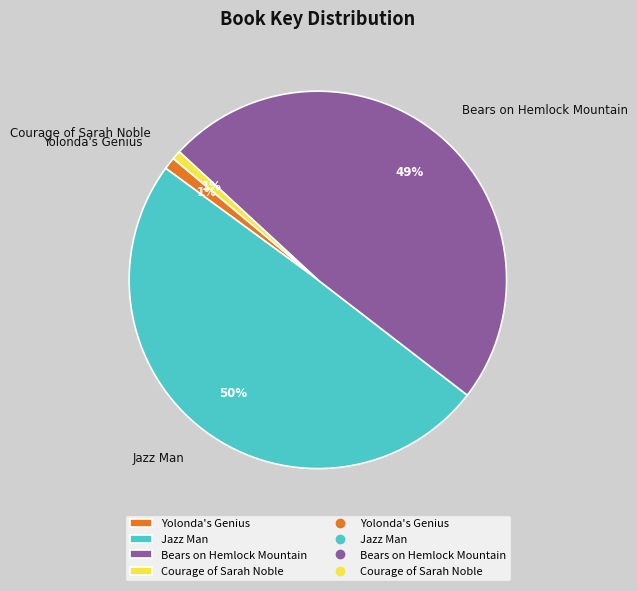

What percentage is the Courage of Sarah Noble slice, to the nearest percent?

1%